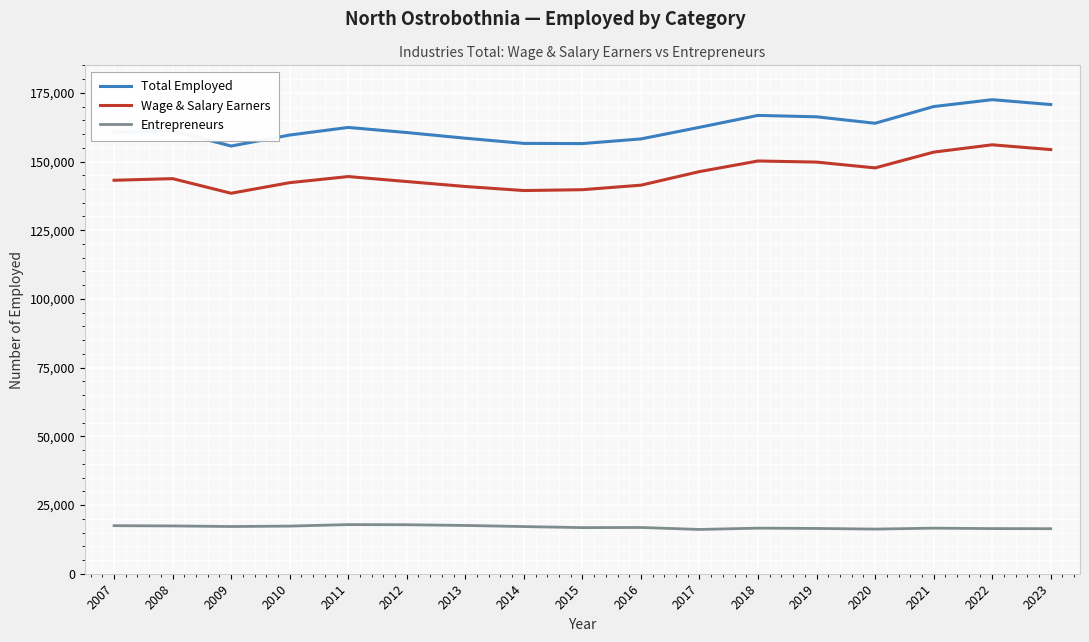

What is the total value across all series at 2008?

322330